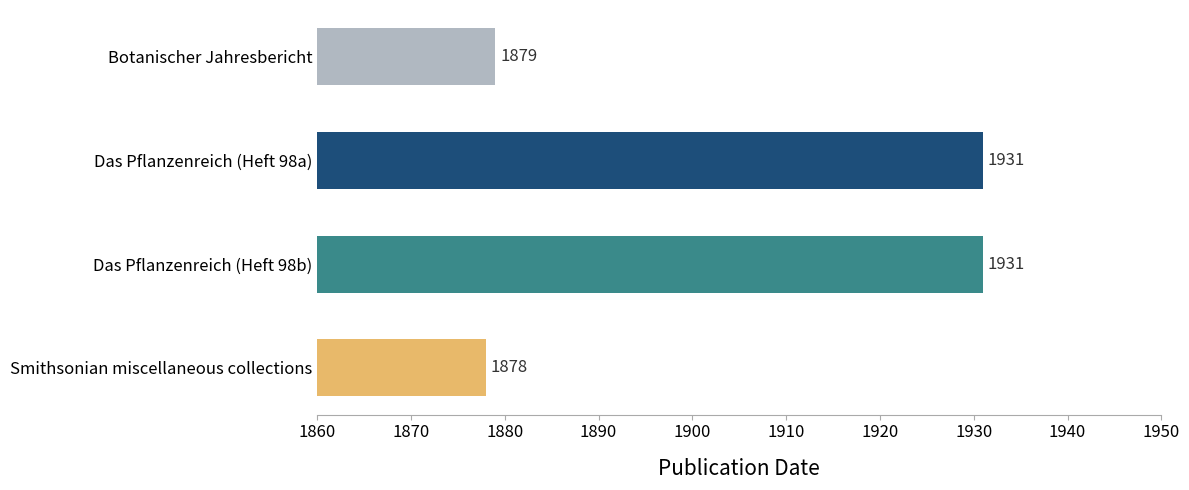

Approximately how many times larger is the value at Smithsonian miscellaneous collections compared to Botanischer Jahresbericht?

1.0